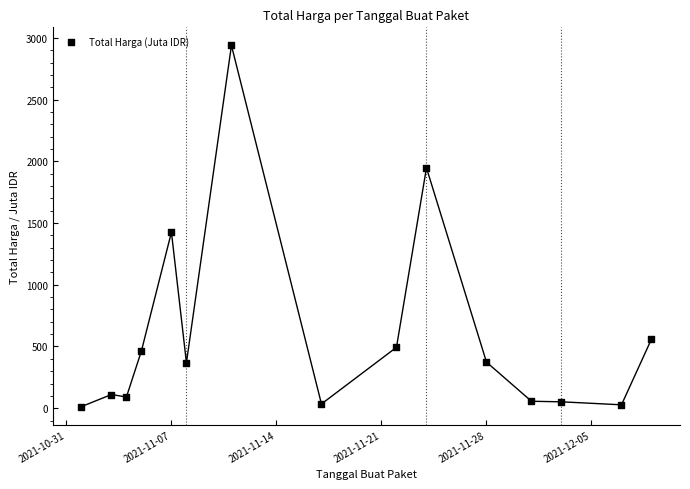

What is the range of X values (max minus min)?

38.0